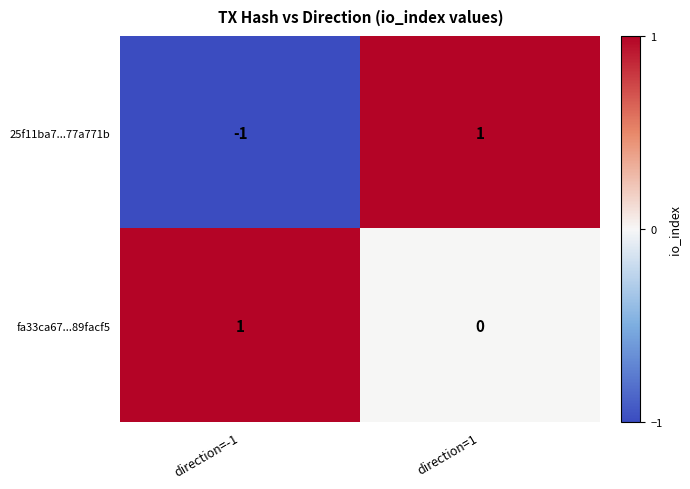

At which category is the sum across all series the highest?

direction=1